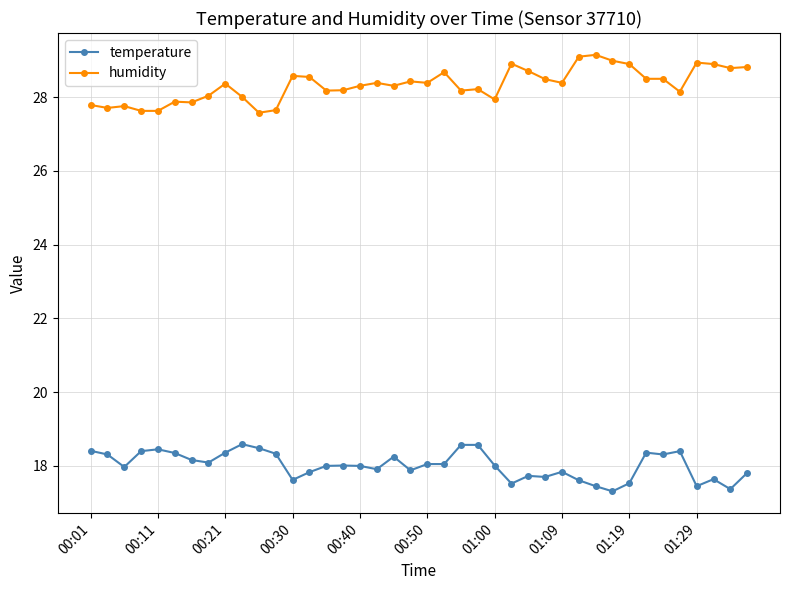

List the series in order of their peak value, highest first.

humidity, temperature